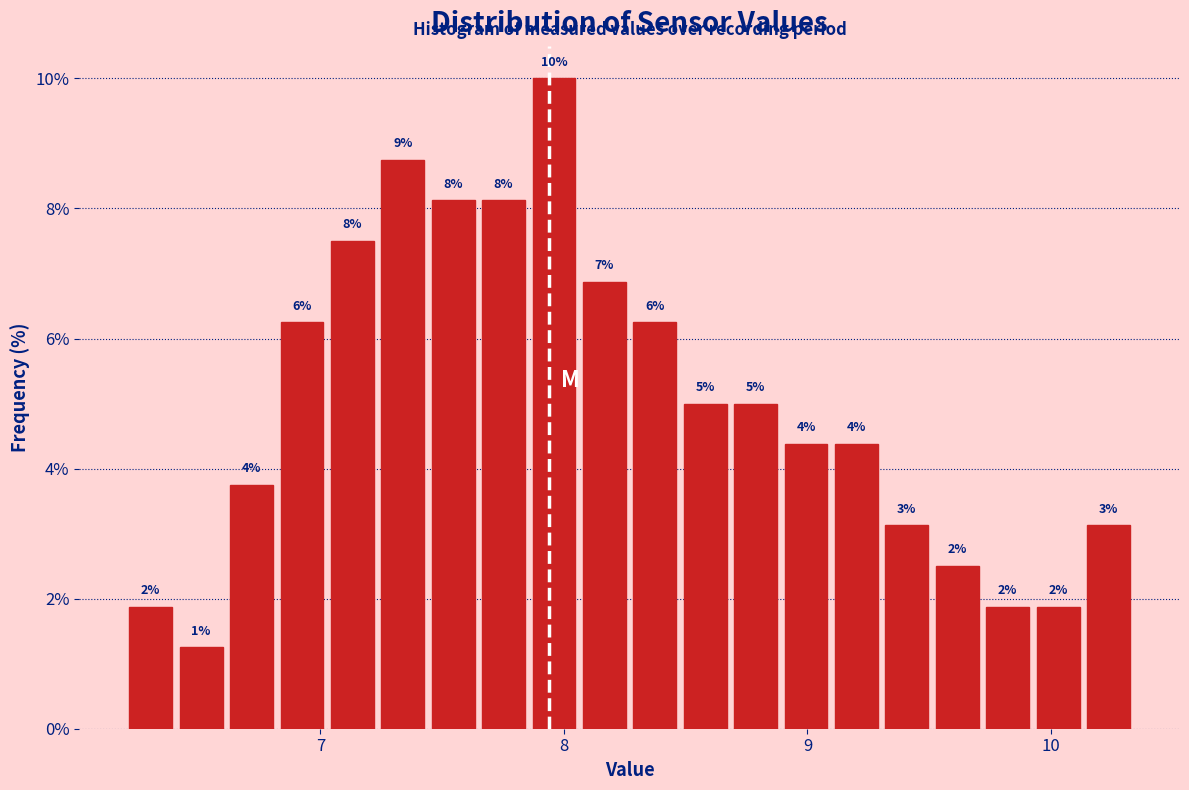

Read against the x-axis, roughly where is the centre of the tallest bar?

8.0